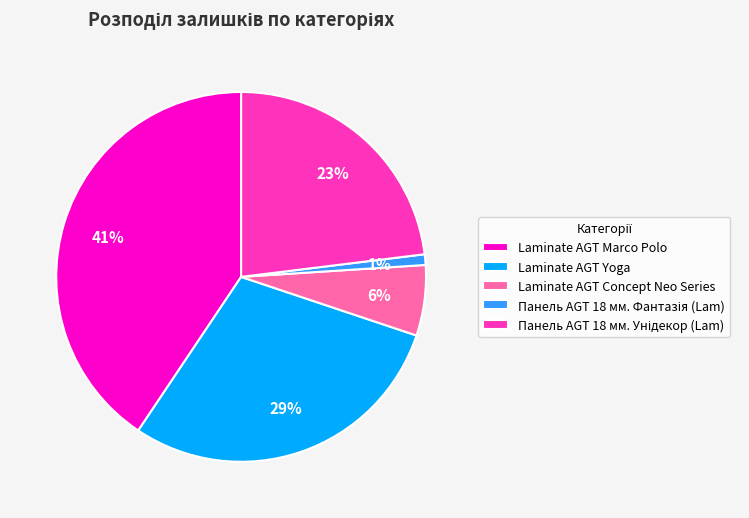

Which category has the biggest portion of the pie?

Laminate AGT Marco Polo